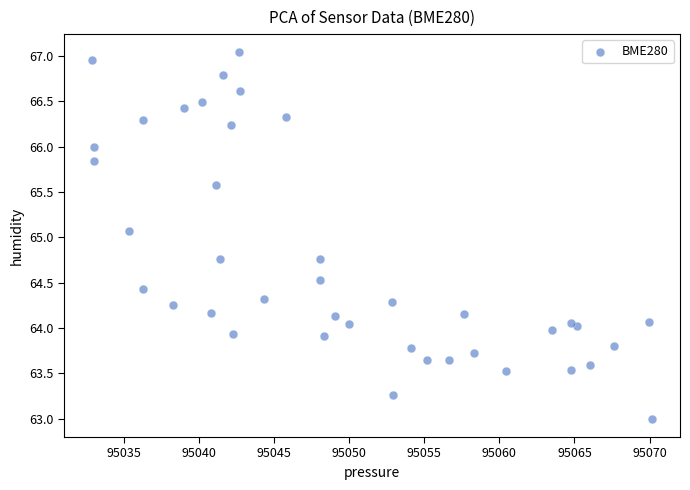

What Y value in the scatter plot is closest to 65?

65.1